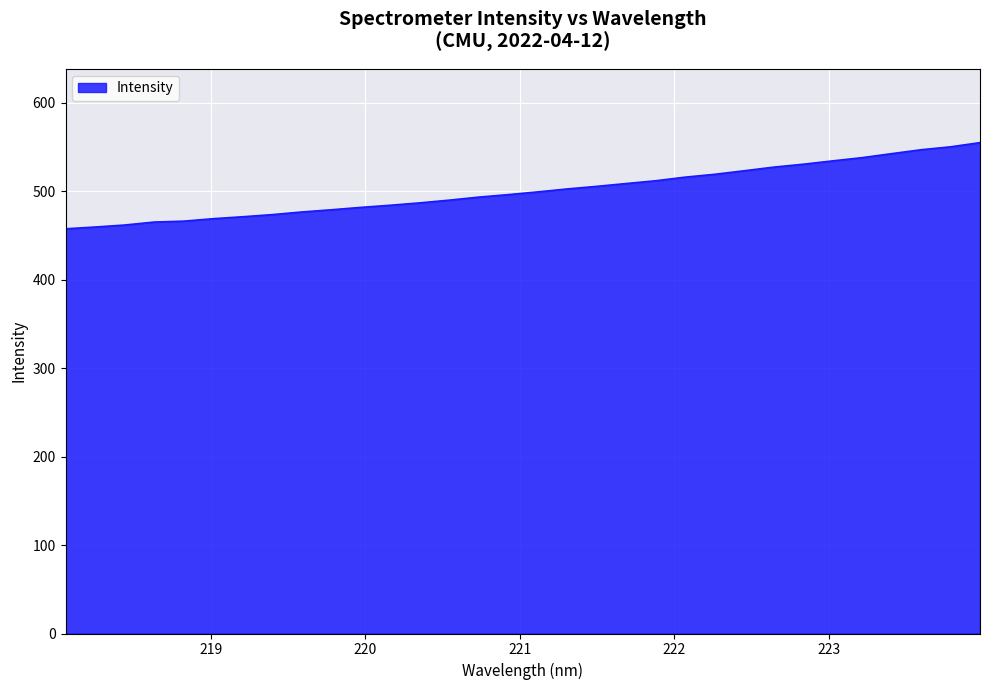

What is the maximum value shown in the chart?

554.9